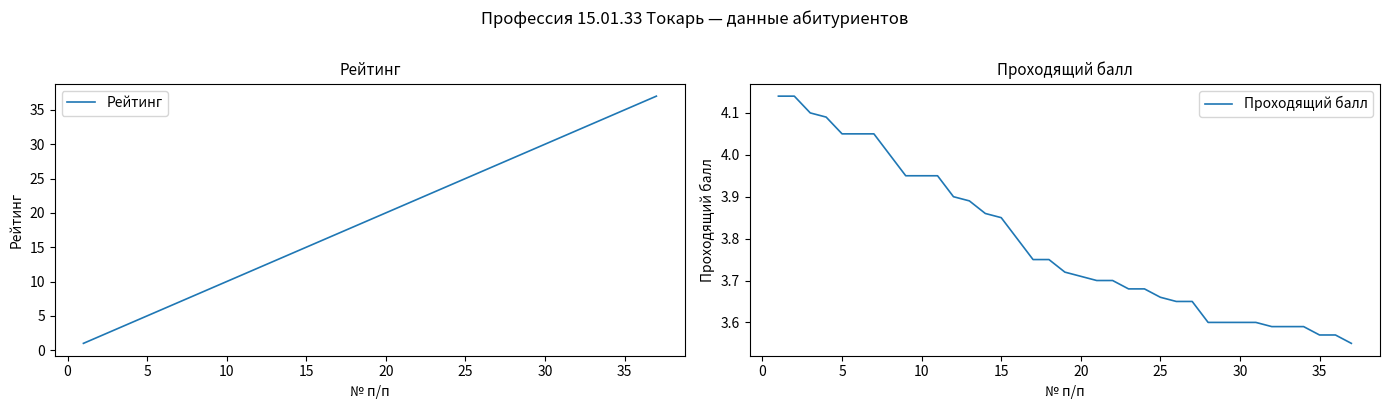

What is the difference between the second highest and second lowest values in the Проходящий балл series?

0.6